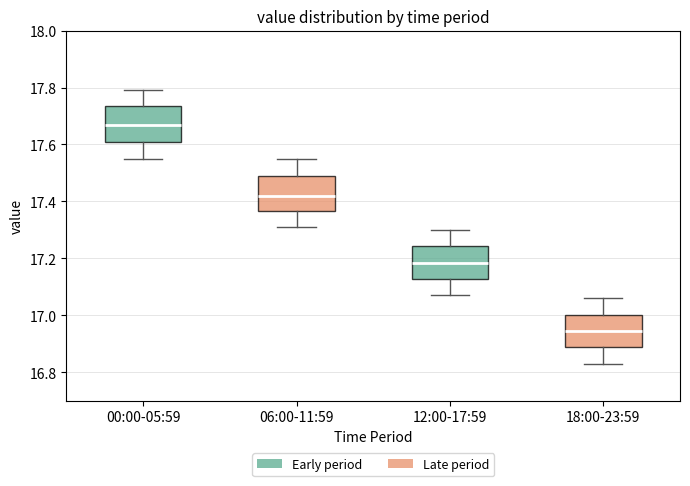

Reading left to right, read every box against the y-axis: the position of its median line, the range the box covers, and the ends of its whiskers. The values are not printed on the chart, so give them approximately, as read against the axis.

00:00-05:59: median 17.68, box 17.62 to 17.74, whiskers 17.56 to 17.80
06:00-11:59: median 17.42, box 17.36 to 17.50, whiskers 17.32 to 17.56
12:00-17:59: median 17.18, box 17.12 to 17.24, whiskers 17.08 to 17.30
18:00-23:59: median 16.94, box 16.88 to 17.00, whiskers 16.84 to 17.06